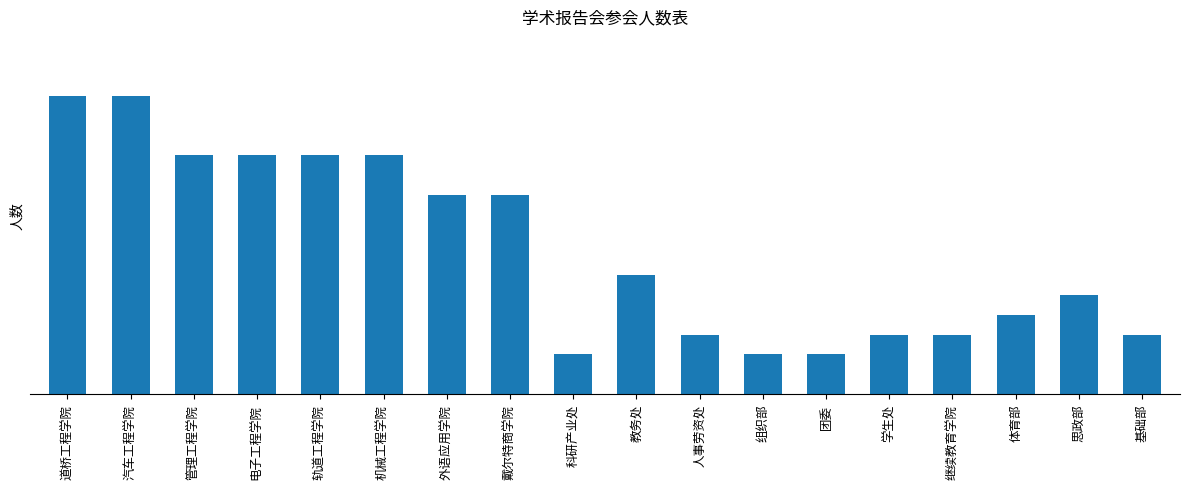

Rank the categories by value from lowest to highest.

科研产业处, 组织部, 团委, 人事劳资处, 学生处, 继续教育学院, 基础部, 体育部, 思政部, 教务处, 外语应用学院, 戴尔特商学院, 管理工程学院, 电子工程学院, 轨道工程学院, 机械工程学院, 道桥工程学院, 汽车工程学院